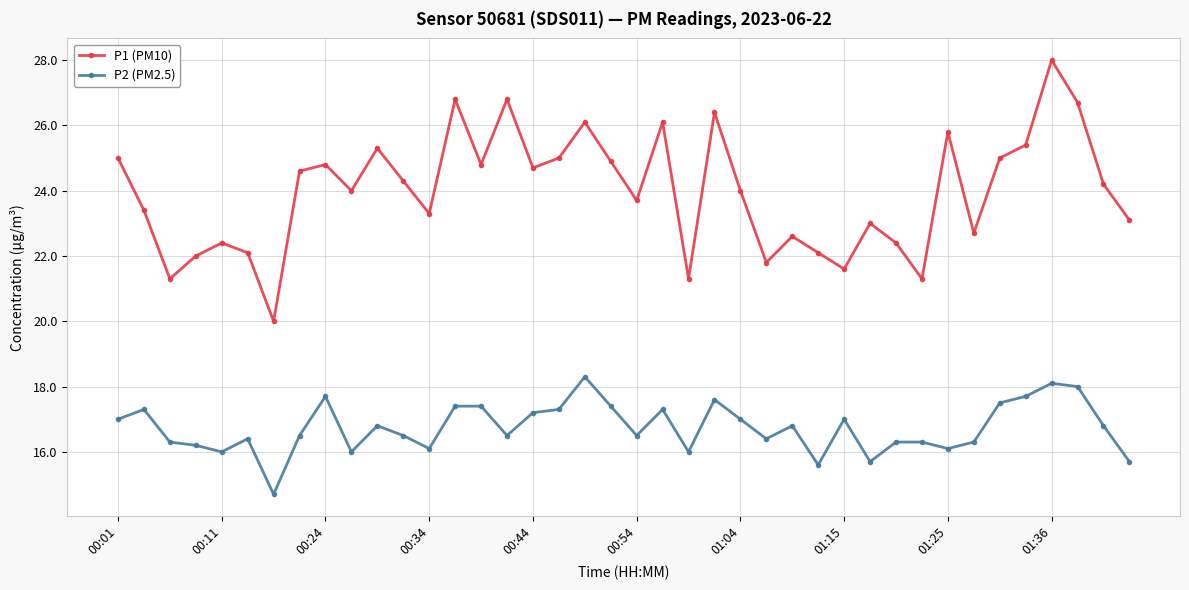

Reading right to left, extract all data points from this chart.

P1 (PM10): 23.1	24.2	26.7	28.0	25.4	25.0	22.7	25.8	21.3	22.4	23.0	21.6	22.1	22.6	21.8	24.0	26.4	21.3	26.1	23.7	24.9	26.1	25.0	24.7	26.8	24.8	26.8	23.3	24.3	25.3	24.0	24.8	24.6	20.0	22.1	22.4	22.0	21.3	23.4	25.0
P2 (PM2.5): 15.7	16.8	18.0	18.1	17.7	17.5	16.3	16.1	16.3	16.3	15.7	17.0	15.6	16.8	16.4	17.0	17.6	16.0	17.3	16.5	17.4	18.3	17.3	17.2	16.5	17.4	17.4	16.1	16.5	16.8	16.0	17.7	16.5	14.7	16.4	16.0	16.2	16.3	17.3	17.0